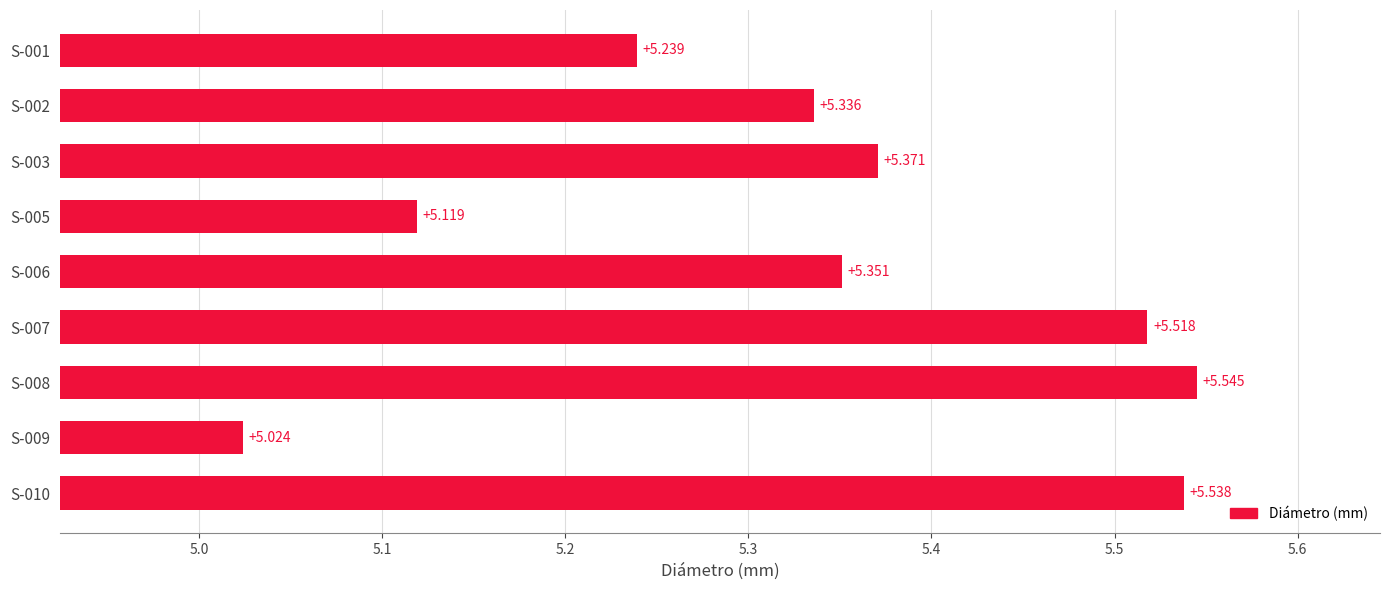

Are the bars horizontal?

Yes